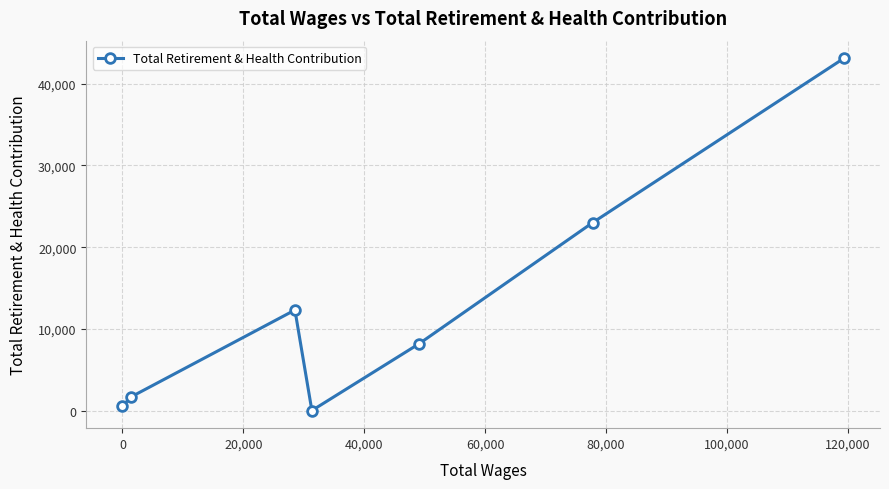

What is the sum of all values?

88847